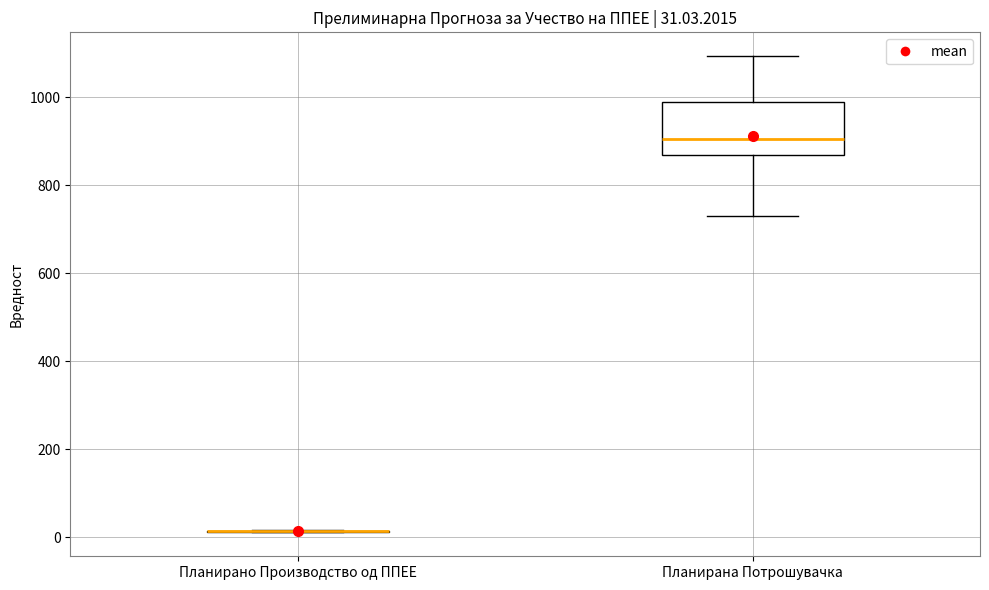

Comparing the boxes themselves (not the whiskers), which one is the tallest?

Планирана Потрошувачка